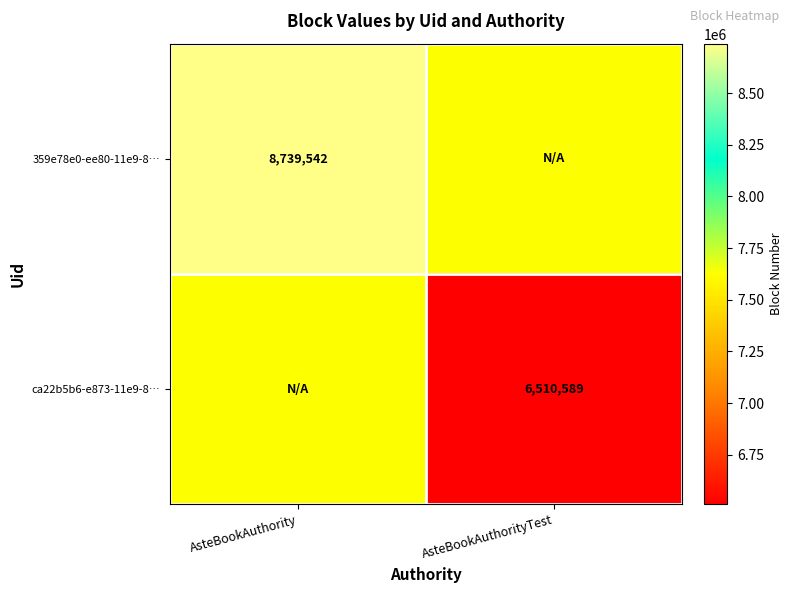

Is the value of 359e78e0-ee80-11e9-8… at AsteBookAuthority greater than the value of ca22b5b6-e873-11e9-8… at AsteBookAuthorityTest?

Yes